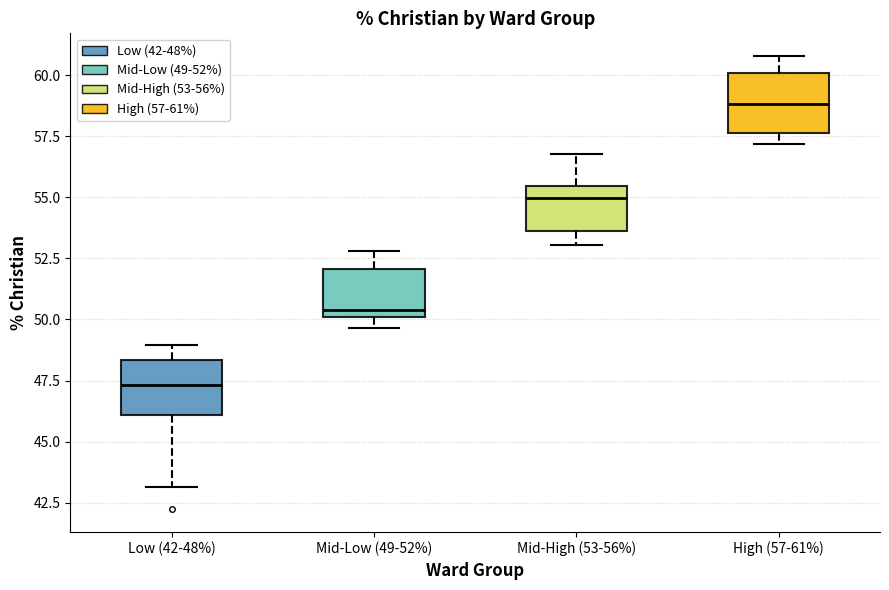

Which box has the lowest median line?

Low (42-48%)